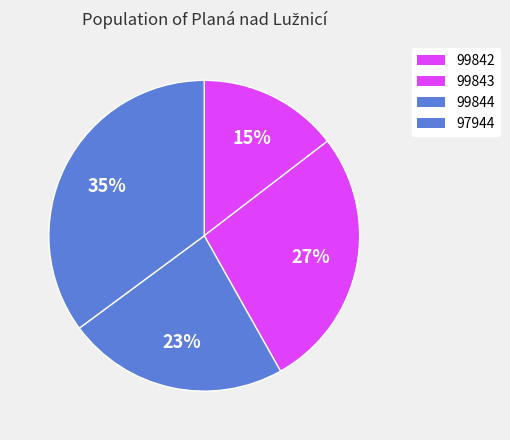

How many slices are in this pie chart?

4